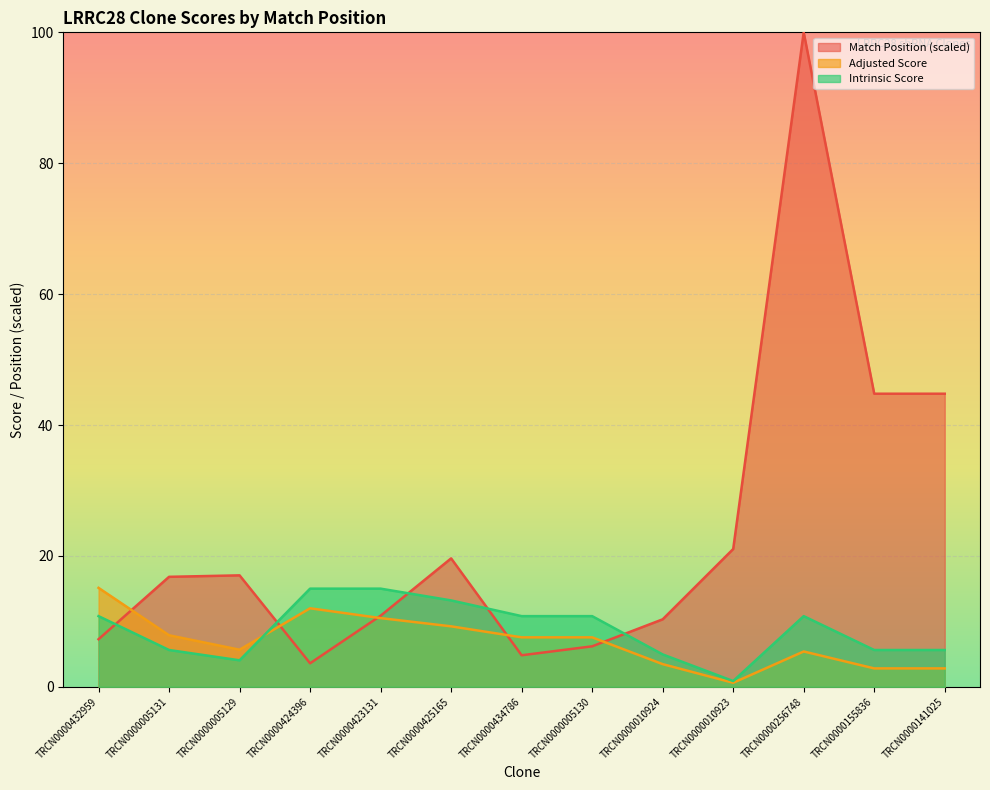

What is the difference between the maximum and minimum values in the Intrinsic Score series?

14.1